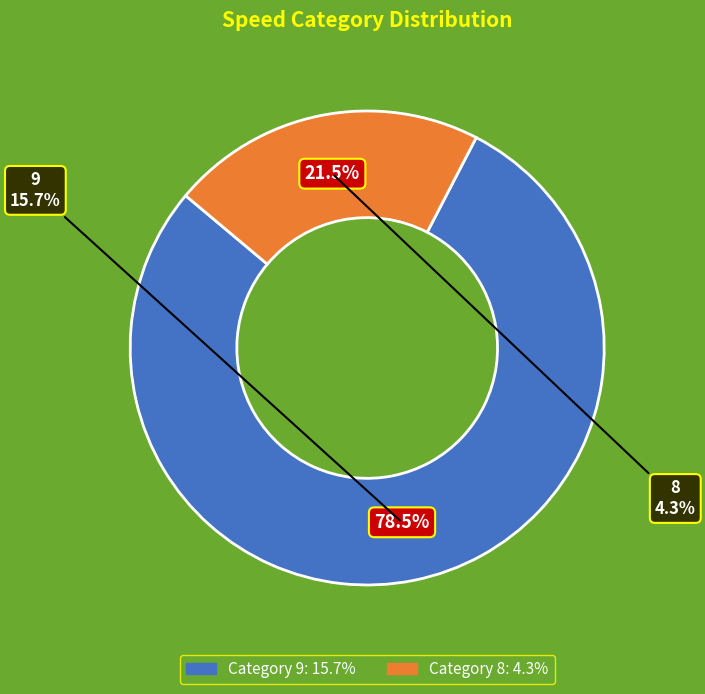

Approximately how many times larger is the value at 9 compared to 8?

3.7